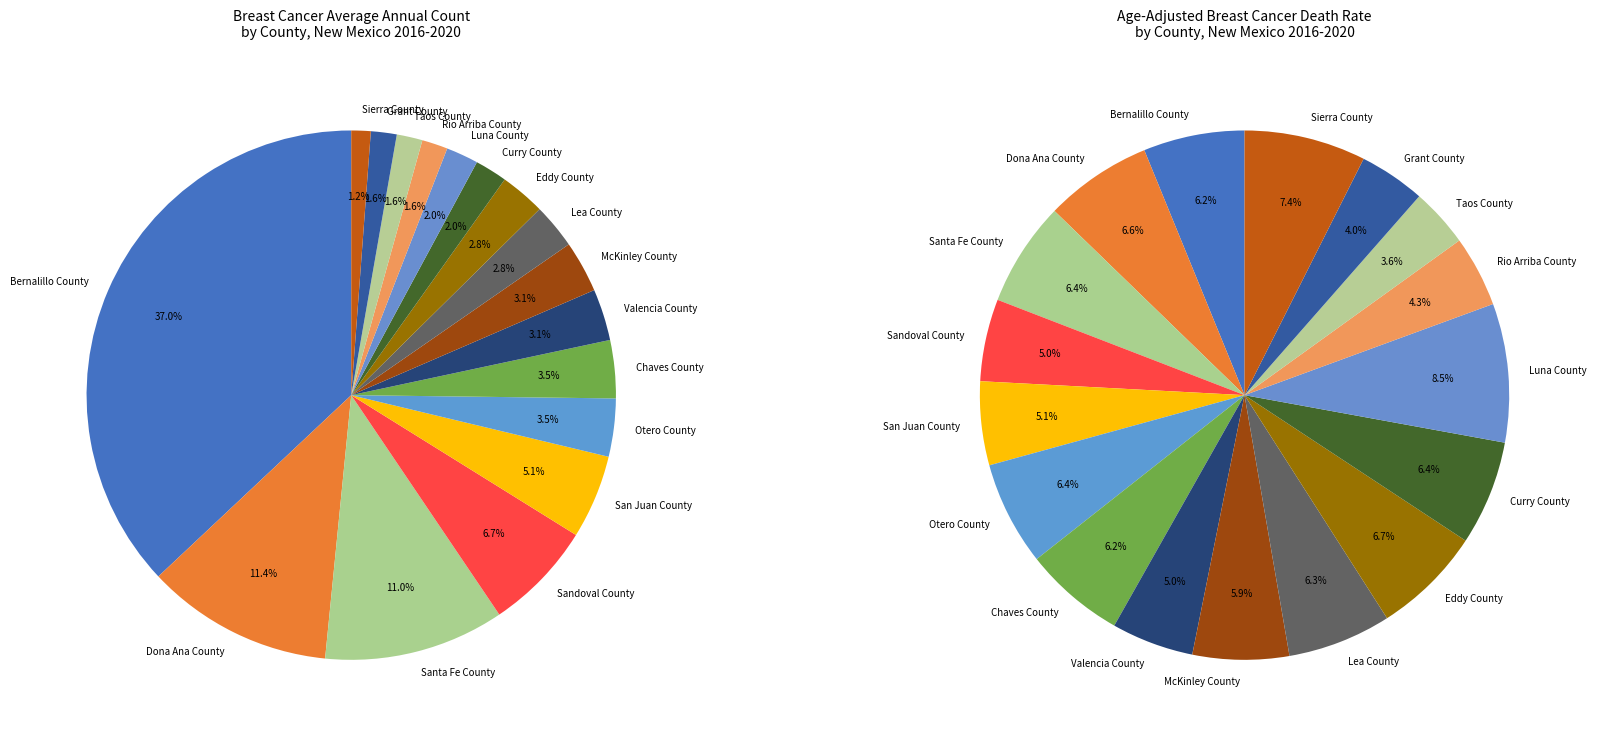

How many slices are in this pie chart?

17